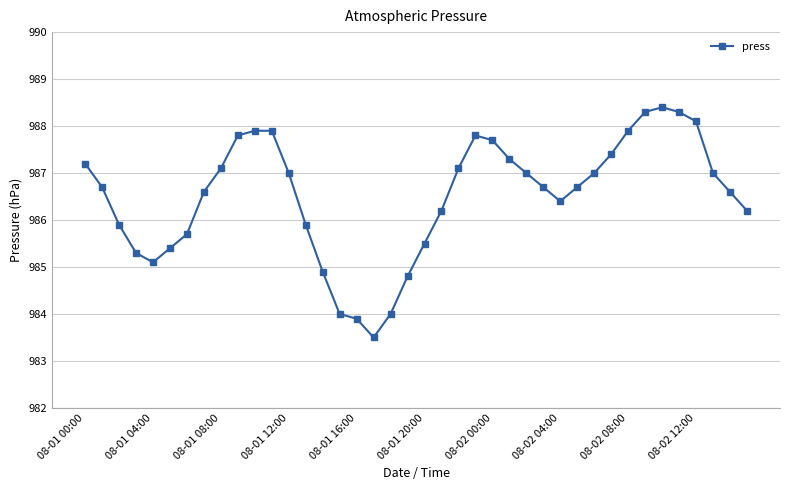

What is the average value?

986.5